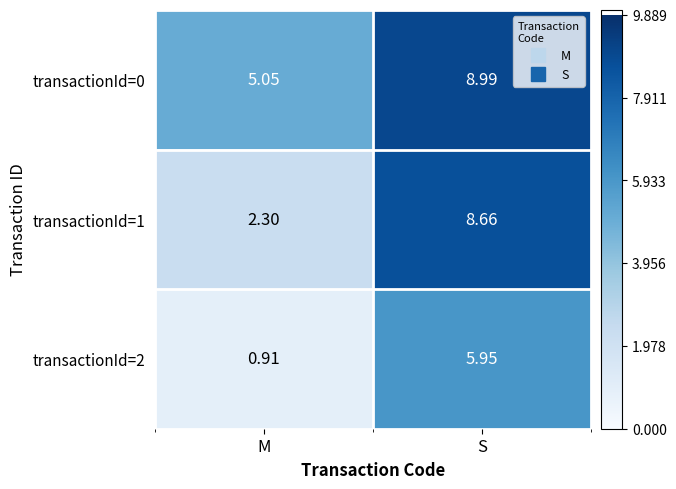

Where does the transactionId=1 series first go above 8?

S